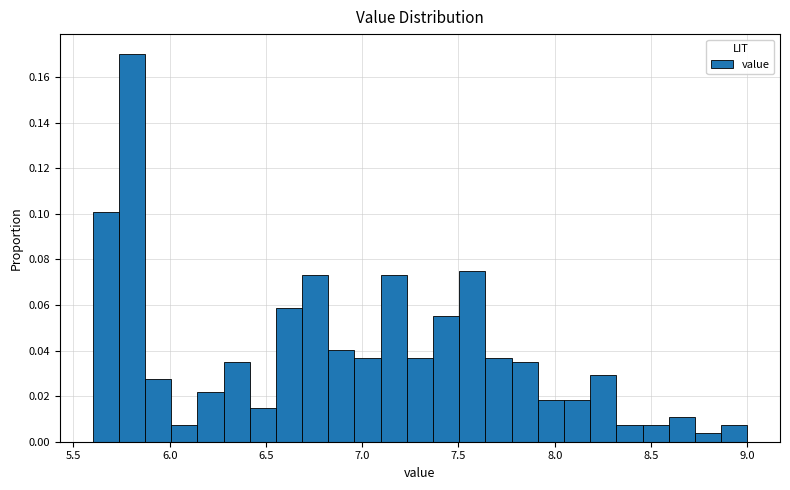

Read against the x-axis, roughly where is the centre of the tallest bar?

5.80